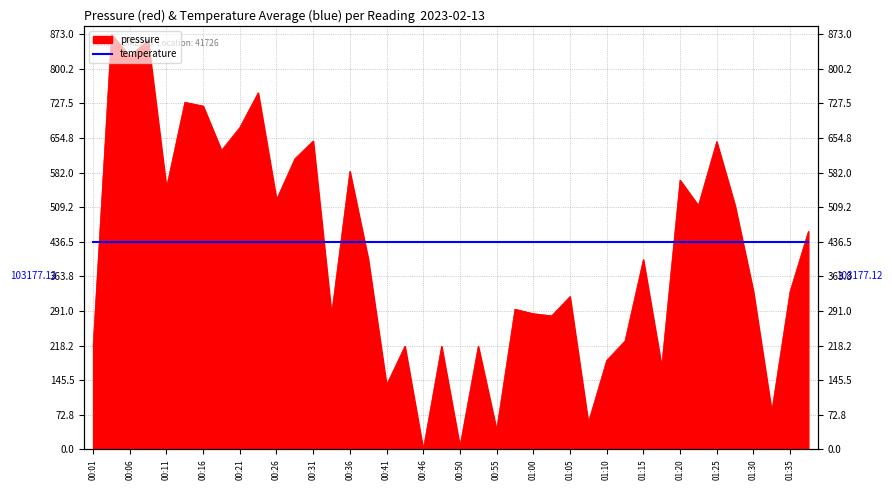

True or false: the data shows 52.8 at 01:10.

False